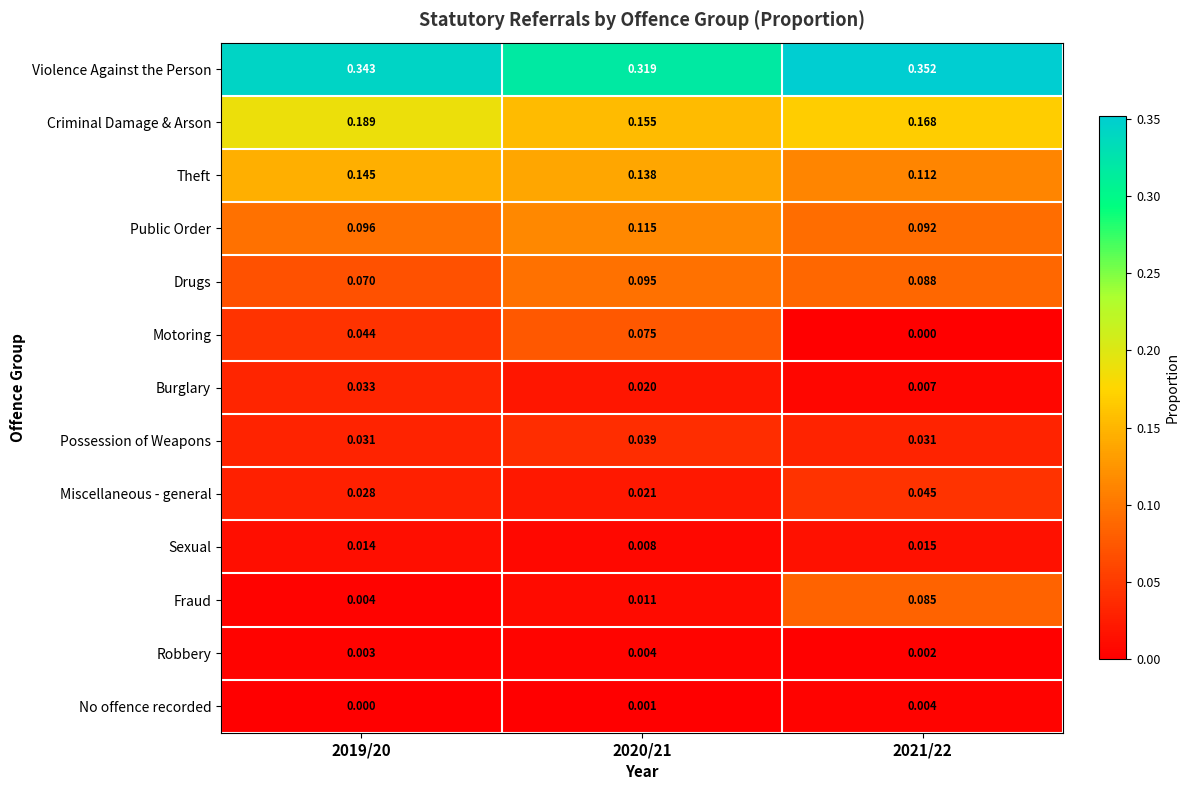

Rank the series at 2020/21 from highest to lowest value.

Violence Against the Person, Criminal Damage & Arson, Theft, Public Order, Drugs, Motoring, Possession of Weapons, Miscellaneous - general, Burglary, Fraud, Sexual, Robbery, No offence recorded